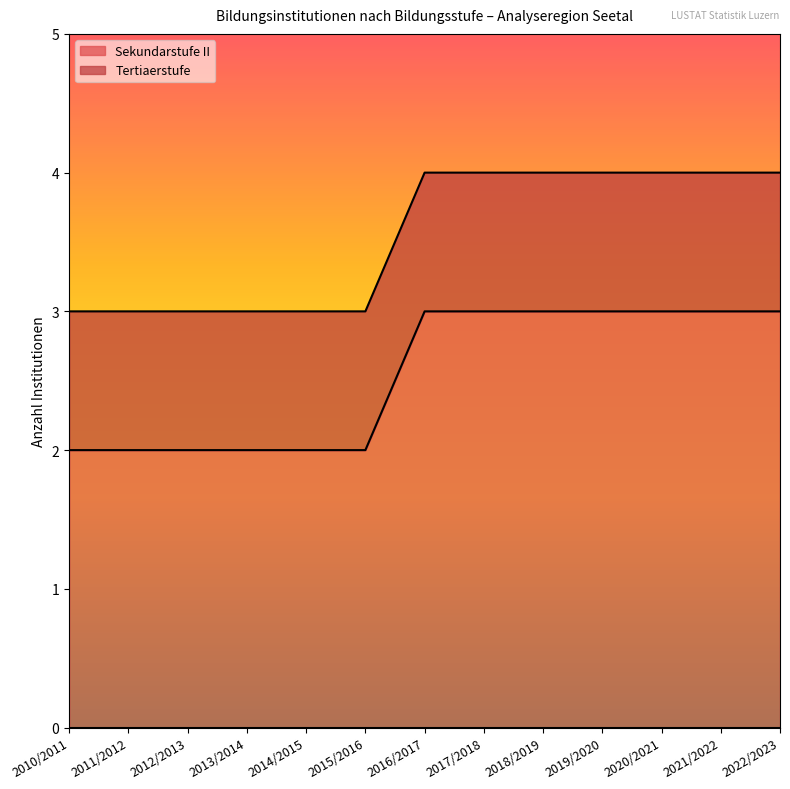

At which label is the value closest to 2?

2010/2011